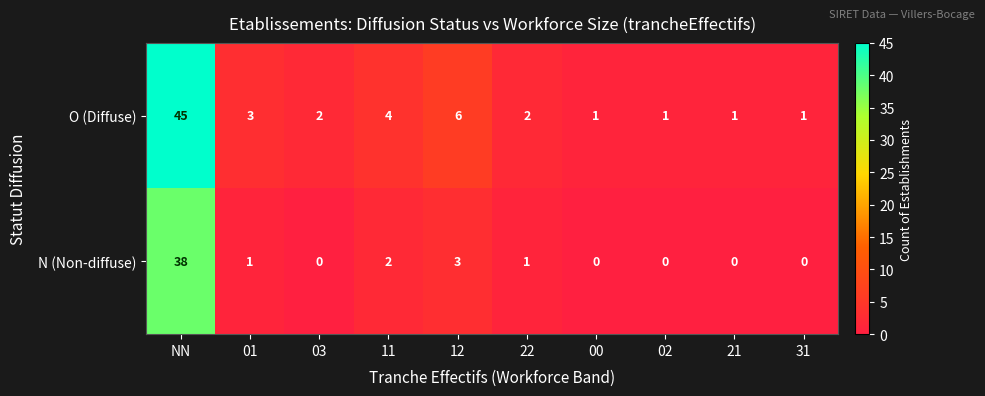

Reading right to left, list all the values displayed in this chart.

O (Diffuse): 31=1	21=1	02=1	00=1	22=2	12=6	11=4	03=2	01=3	NN=45
N (Non-diffuse): 31=0	21=0	02=0	00=0	22=1	12=3	11=2	03=0	01=1	NN=38